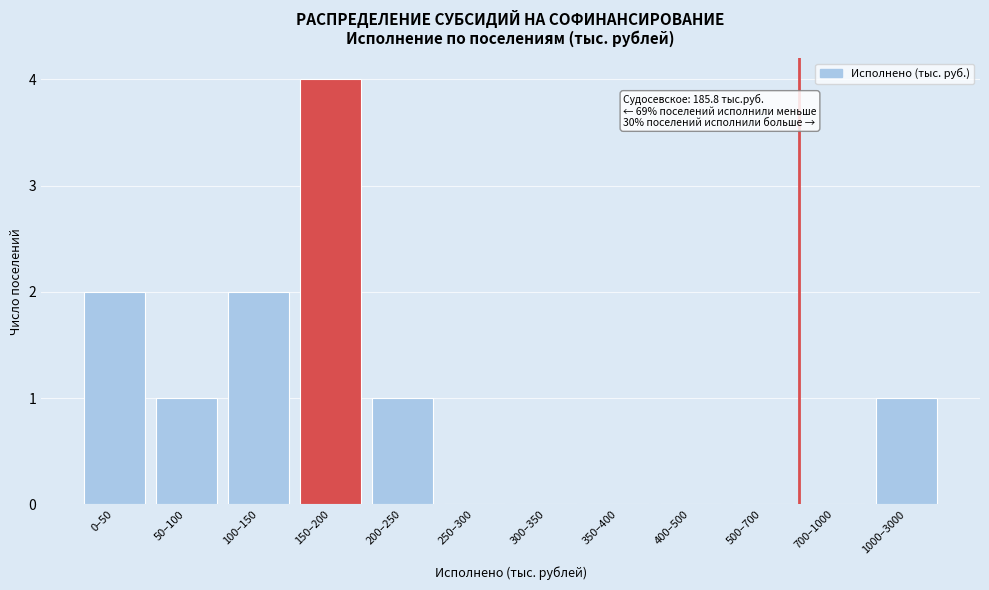

Reading left to right, what are all the values shown in this chart?

0–50=2	50–100=1	100–150=2	150–200=4	200–250=1	250–300=0	300–350=0	350–400=0	400–500=0	500–700=0	700–1000=0	1000–3000=1